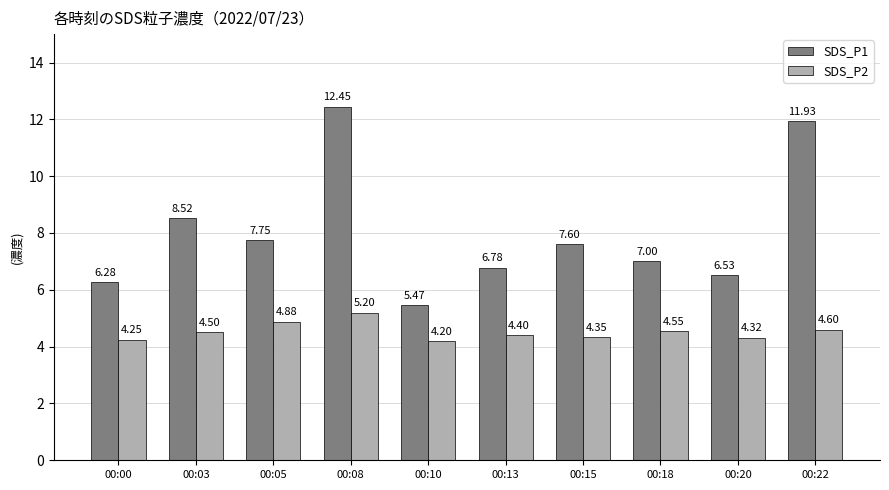

Which series has the largest total across all categories?

SDS_P1